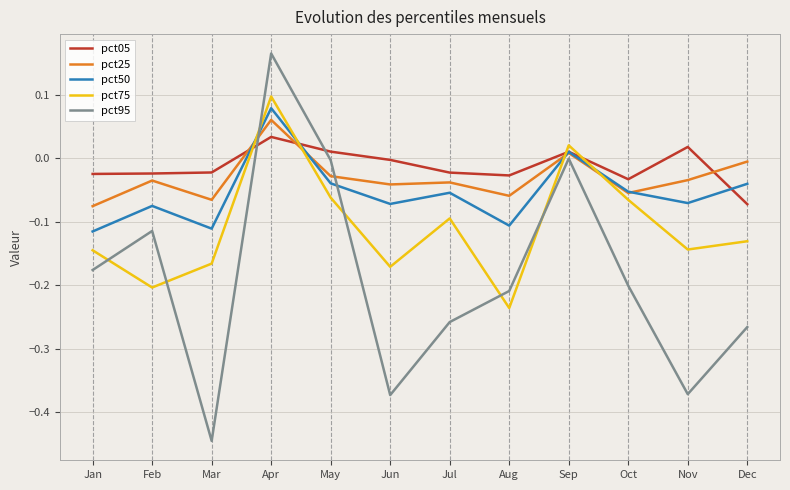

How many interior local valleys does the pct95 series have?

3